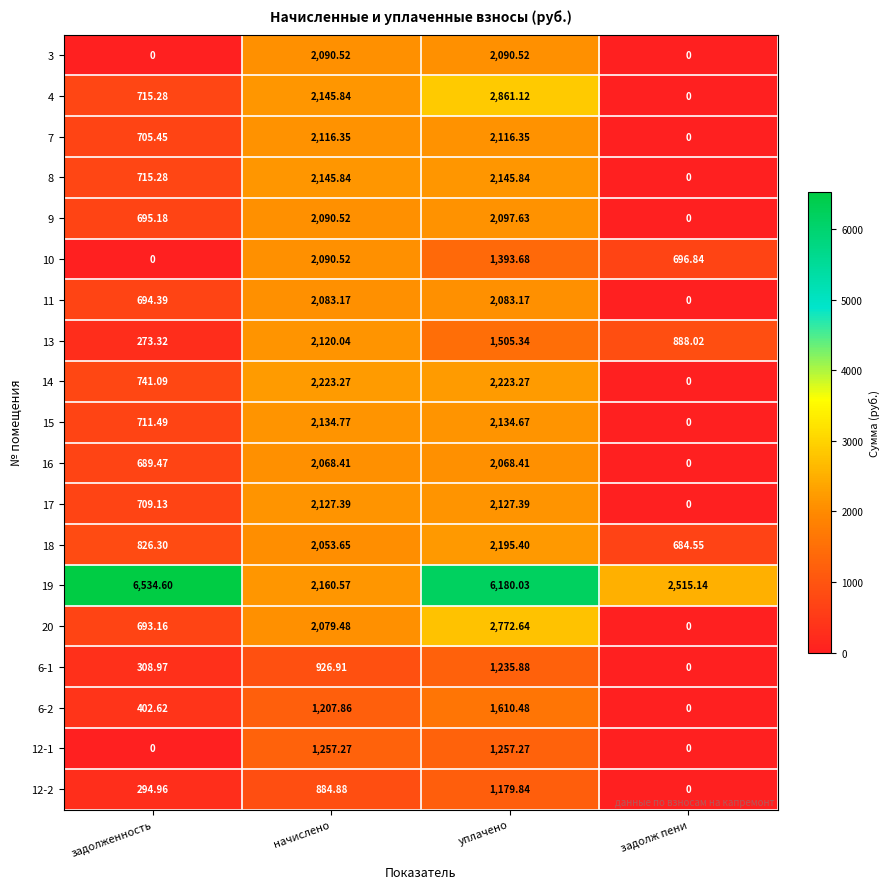

How many data points does each series have?

4